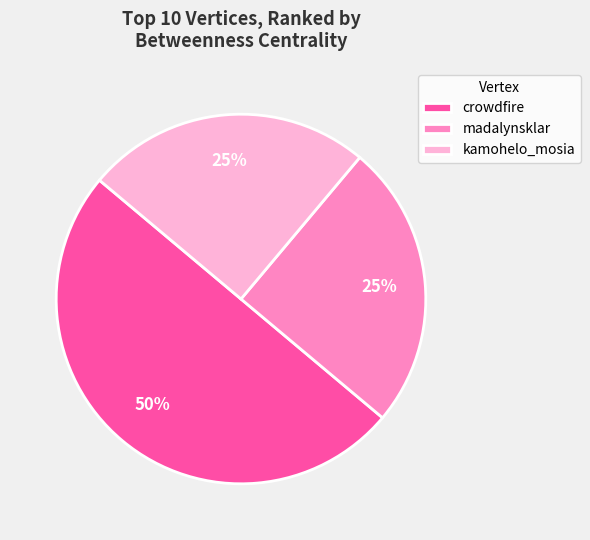

Between crowdfire and kamohelo_mosia, which is larger?

crowdfire